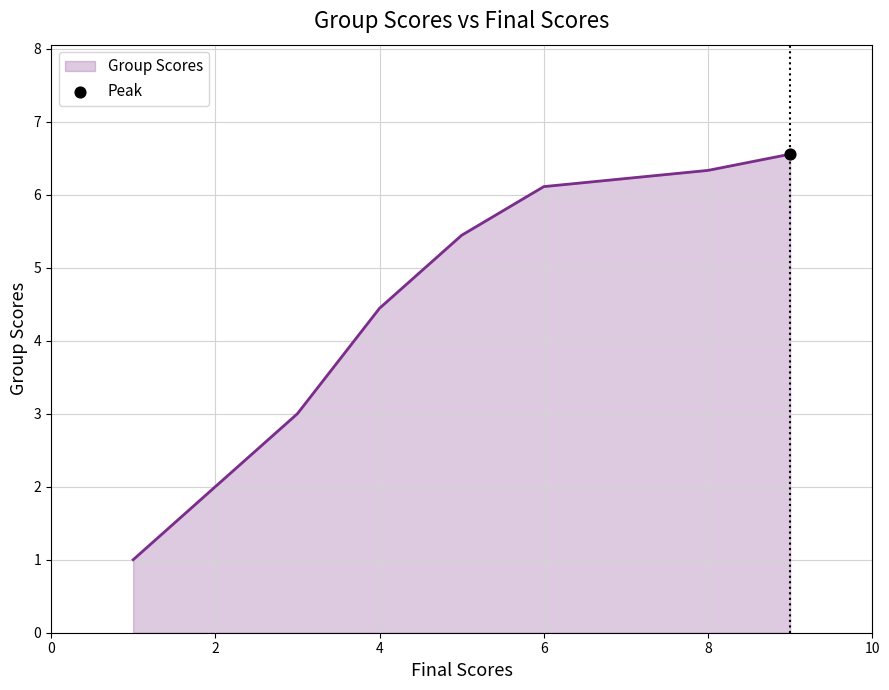

What is the smallest value displayed?

1.0